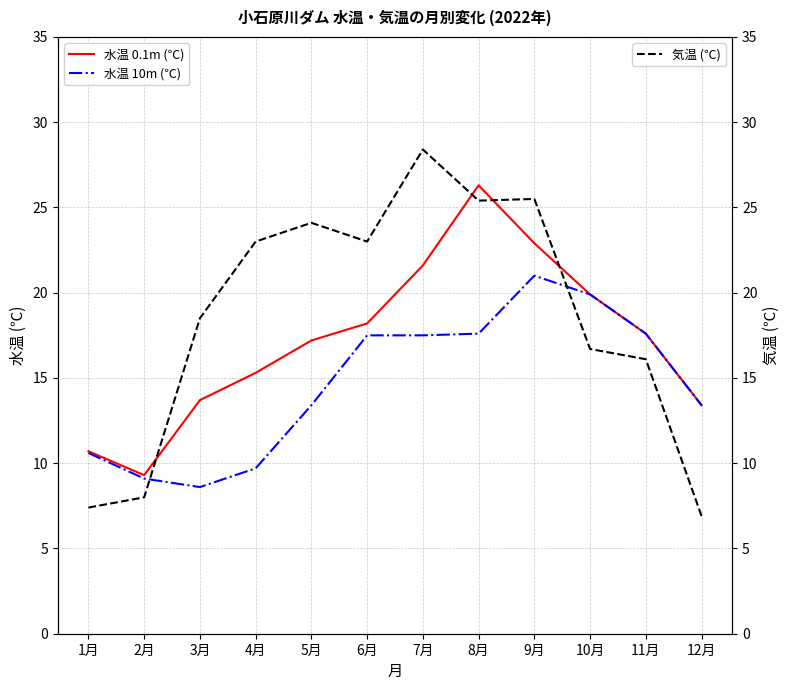

Reading left to right, extract all data points from this chart.

水温 0.1m (℃): 10.7	9.3	13.7	15.3	17.2	18.2	21.6	26.3	22.9	19.9	17.6	13.4
水温 10m (℃): 10.6	9.1	8.6	9.7	13.4	17.5	17.5	17.6	21.0	19.9	17.6	13.4
気温 (℃): 7.4	8.0	18.5	23.0	24.1	23.0	28.4	25.4	25.5	16.7	16.1	6.9